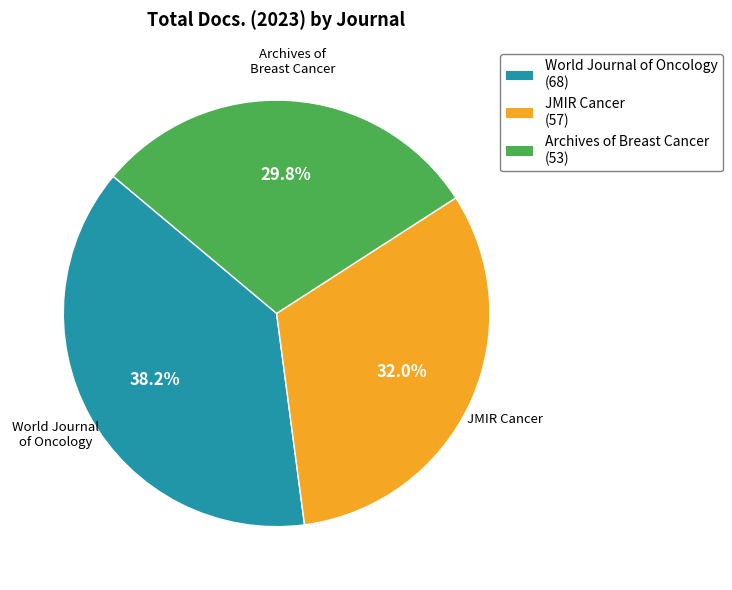

To the nearest percent, what portion does JMIR Cancer represent?

32%